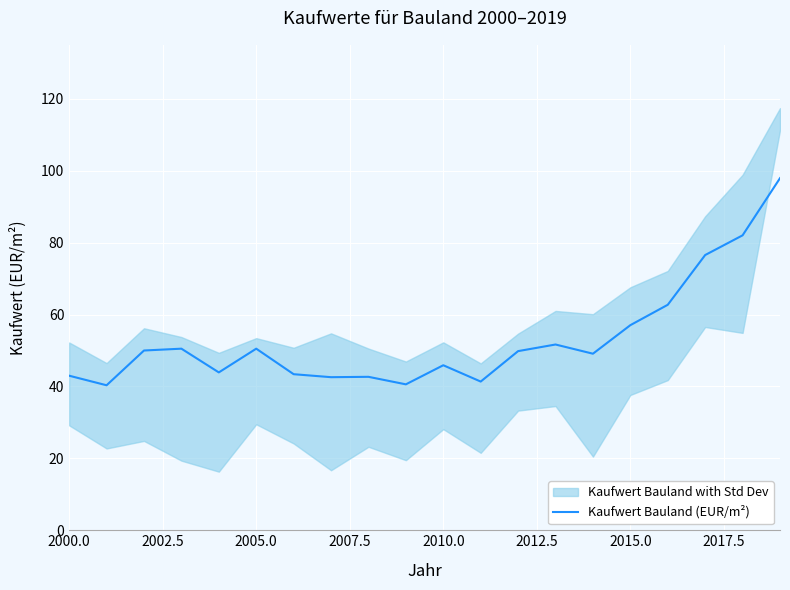

What is the highest value of the Kaufwert Bauland (EUR/m²) series?

97.9